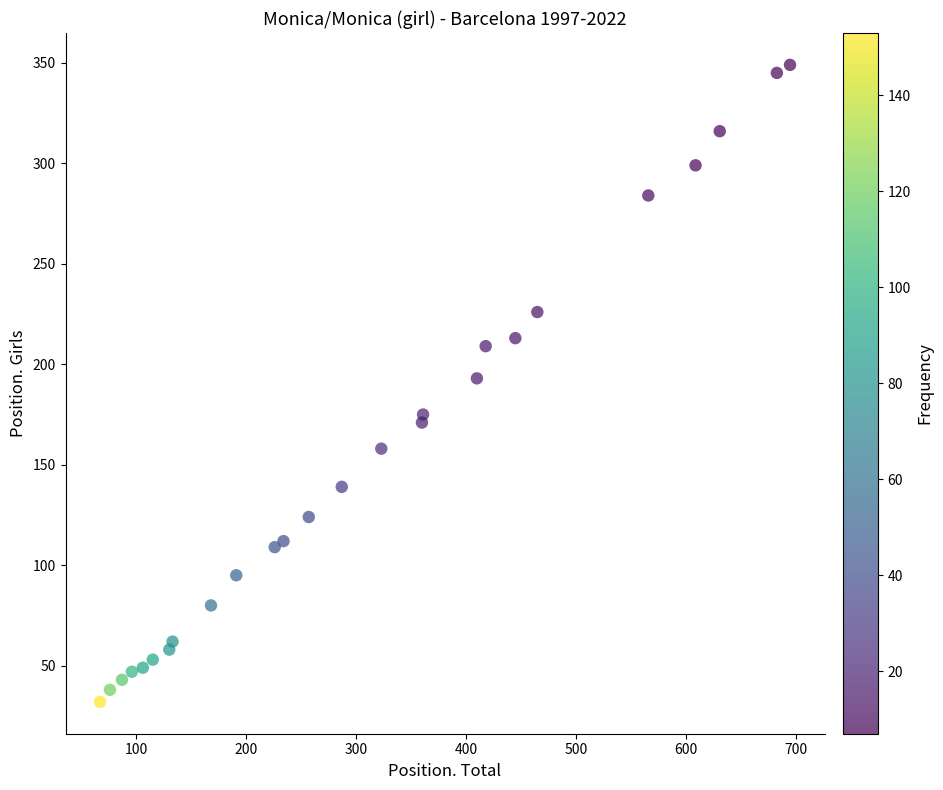

What is the range of Y values (max minus min)?

317